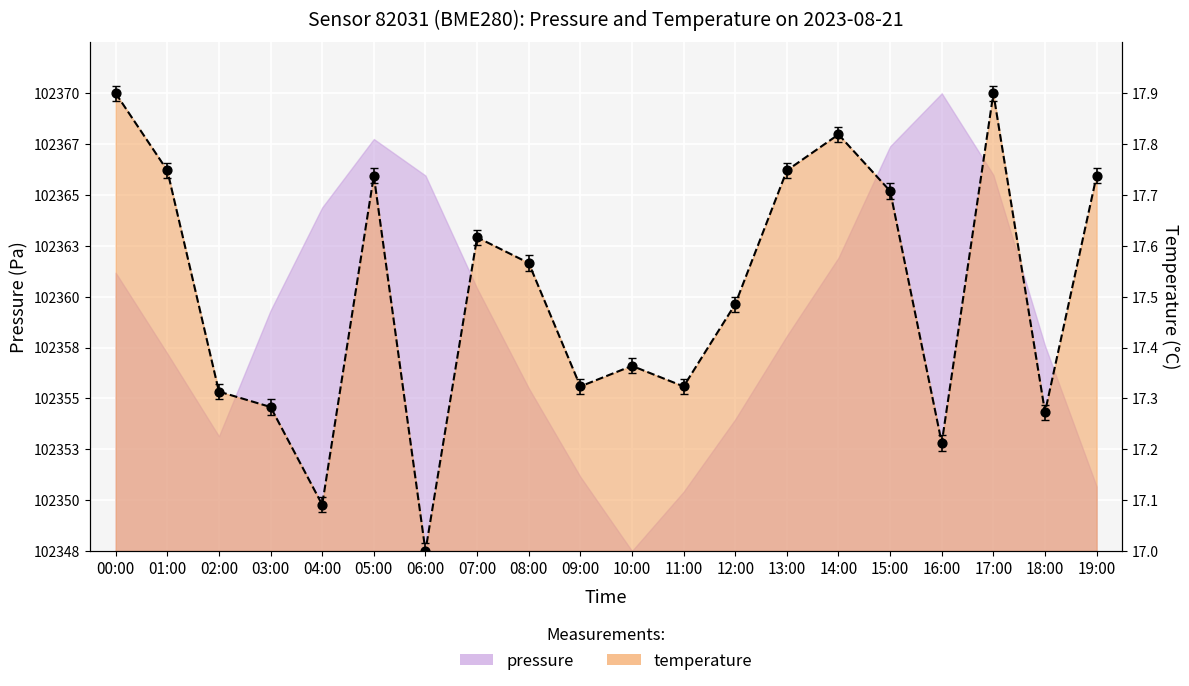

What is the change in value from 00:00 to 15:00?

-0.2